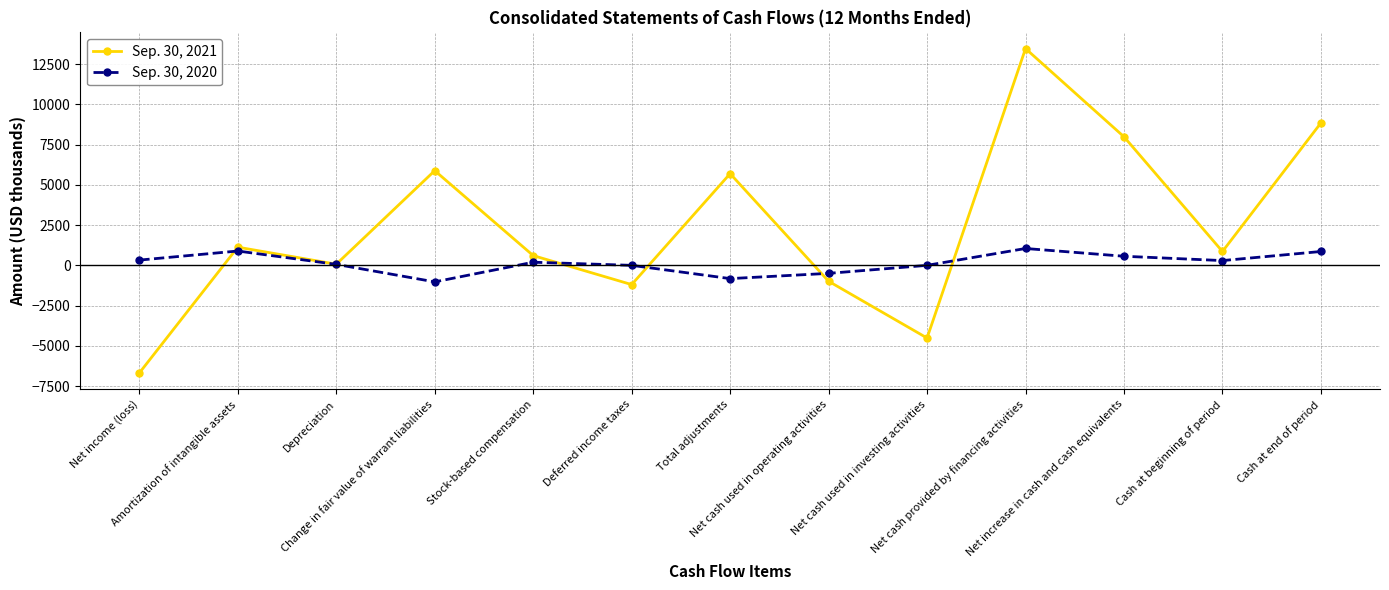

List the series in order of their overall mean, highest first.

Sep. 30, 2021, Sep. 30, 2020